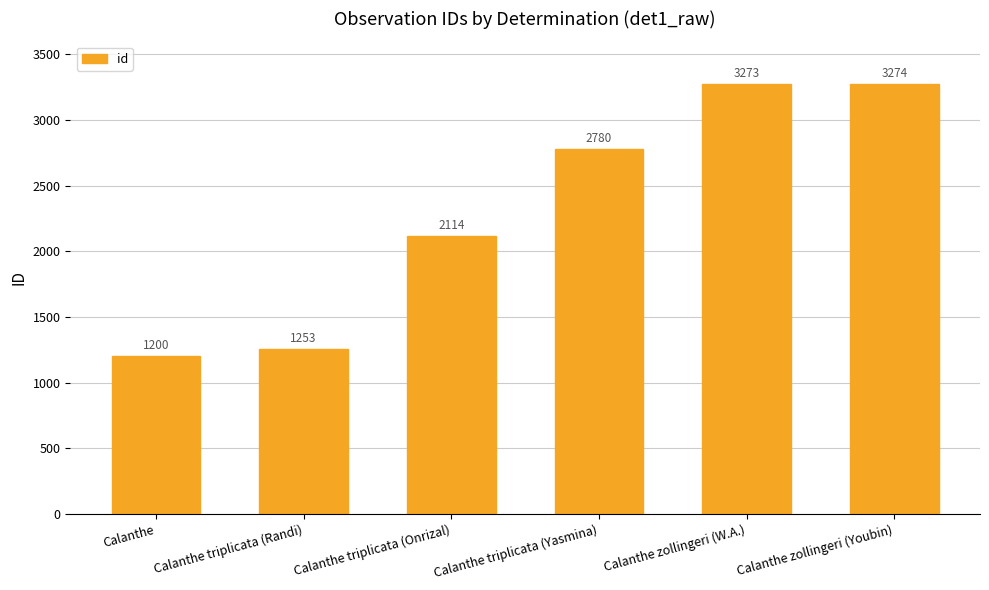

How many data points are less than 2780?

3